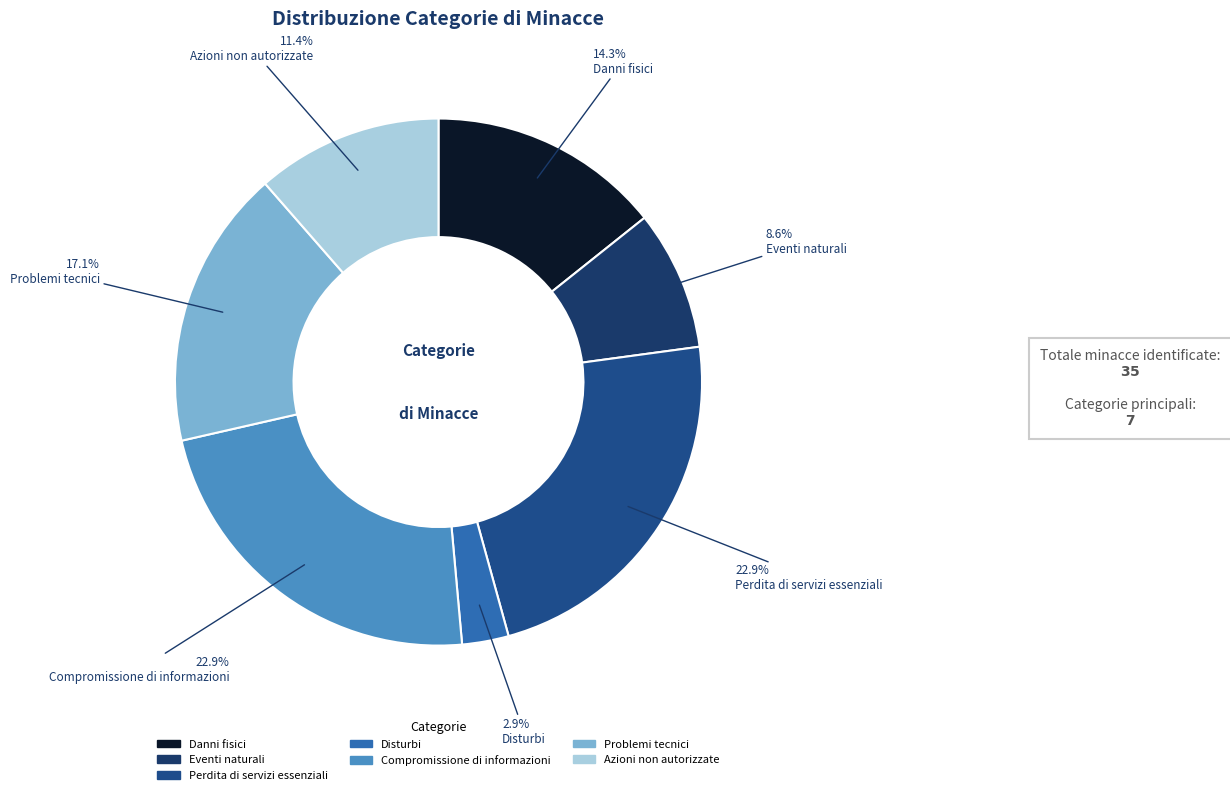

What portion of the pie excludes Eventi naturali?

91.4%